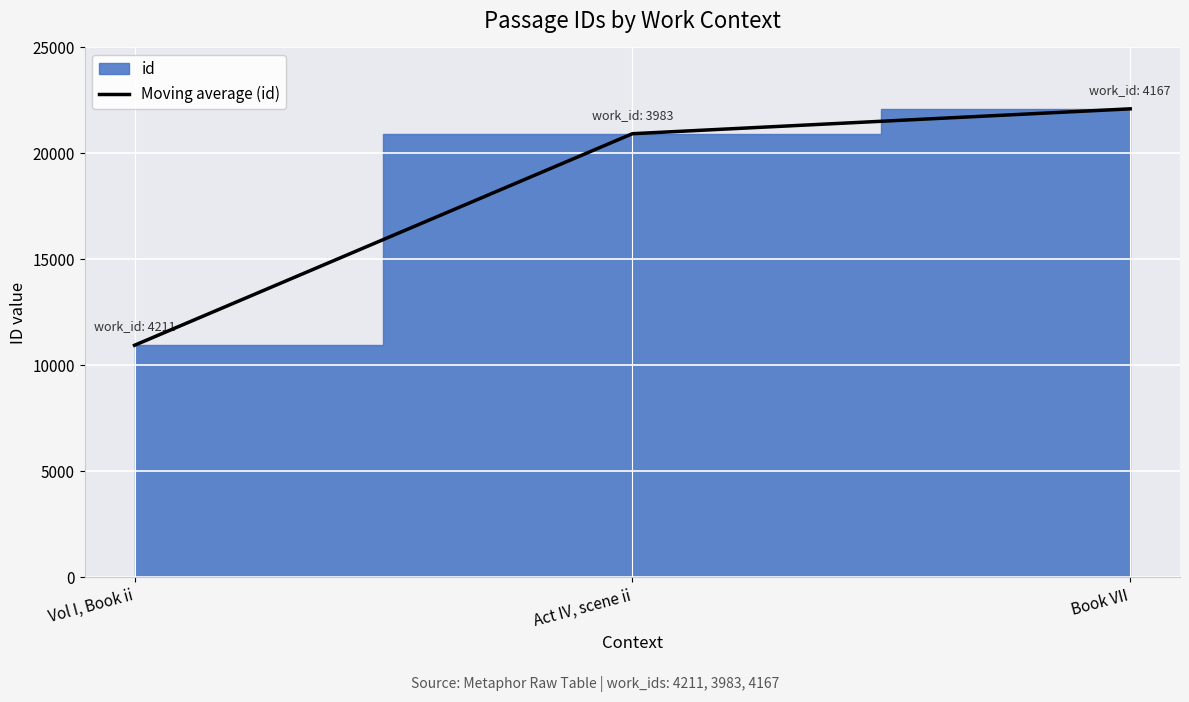

What is the sum of the values at Vol I, Book ii and Book VII?

33056